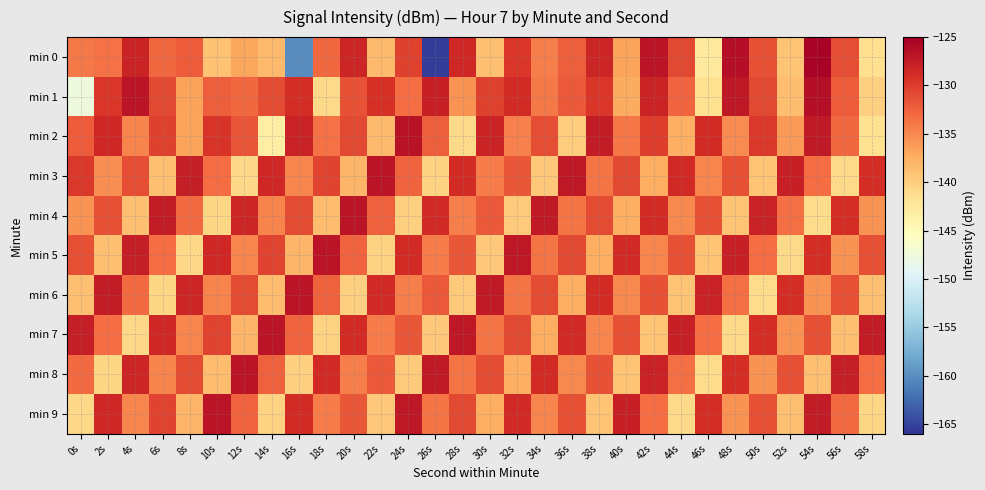

Which series changed the most between 16s and 32s?

min 0